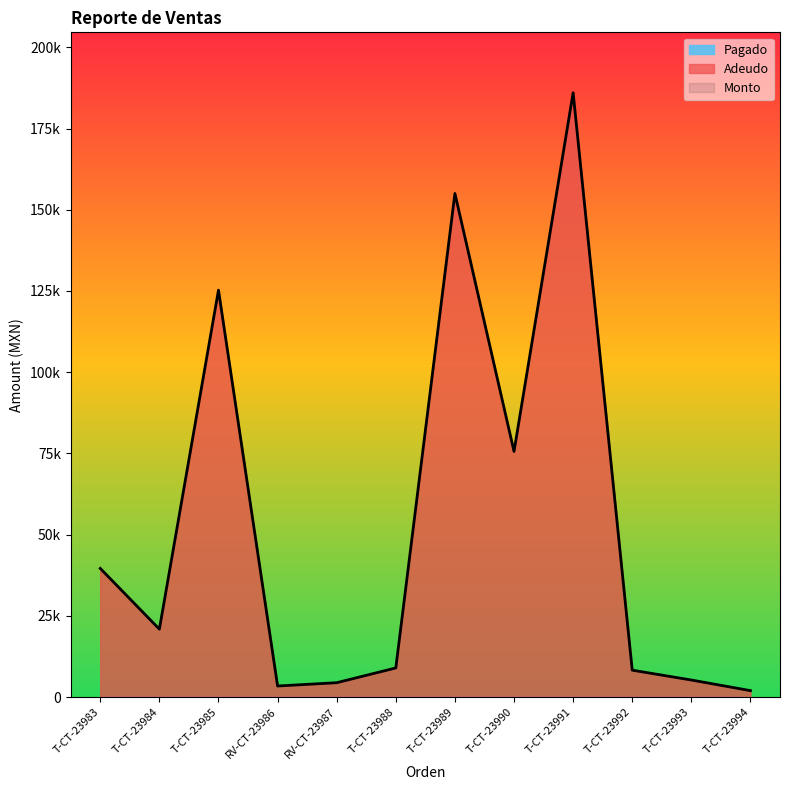

Is the value of Pagado at T-CT-23992 greater than the value of Monto at T-CT-23992?

No